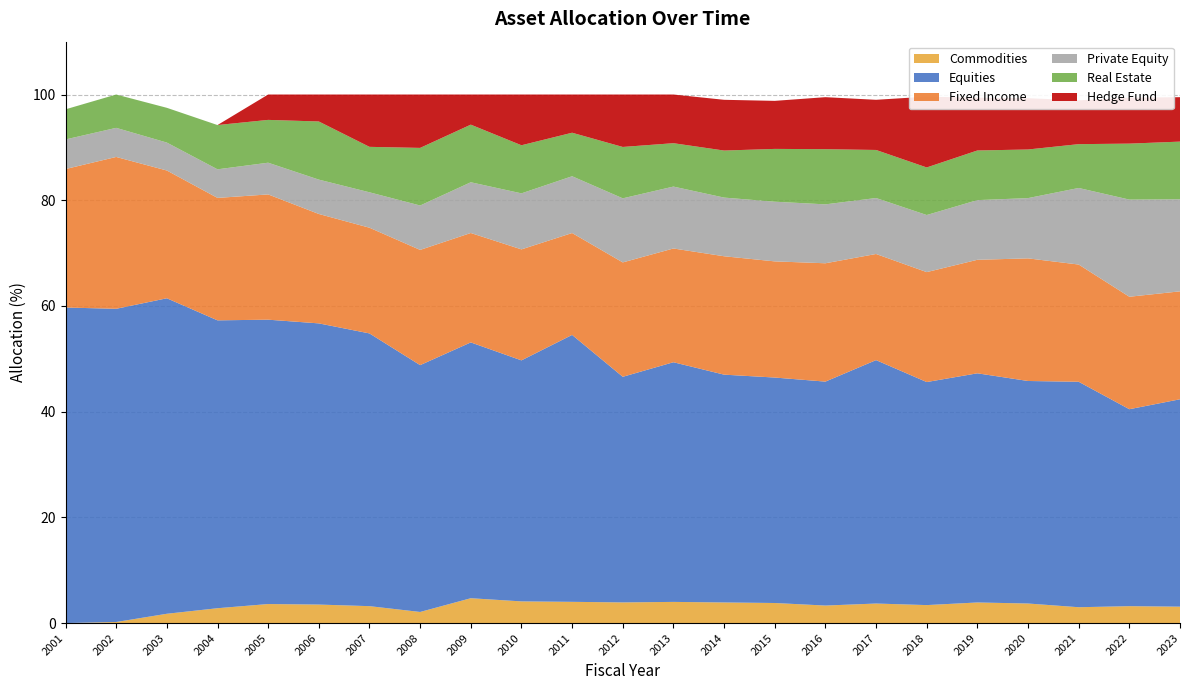

In Hedge Fund, how many points are lower than both neighbors (excluding endpoints)?

6